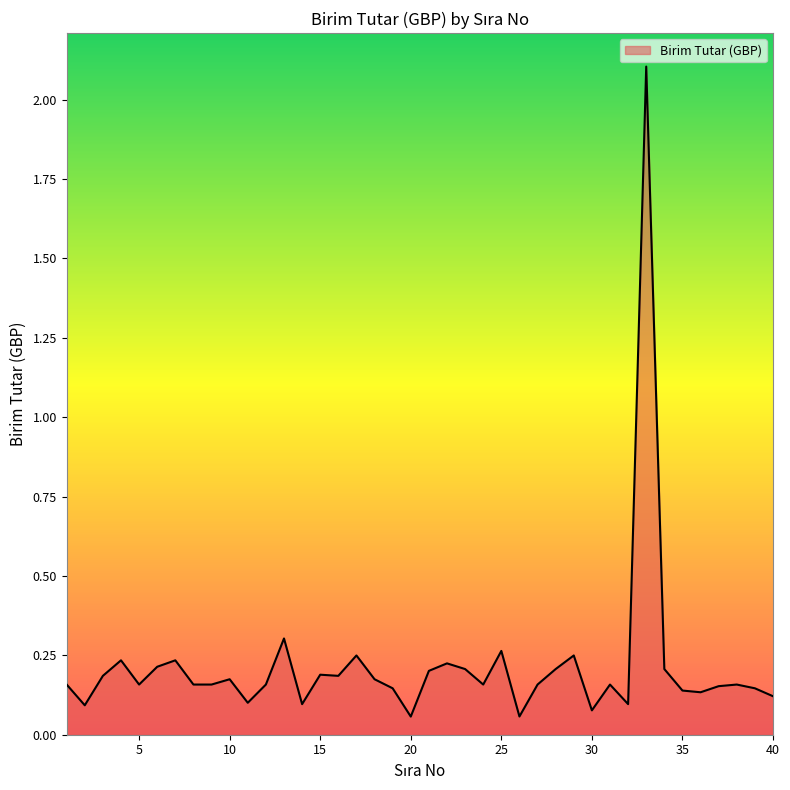

What is the greatest value displayed?

2.1